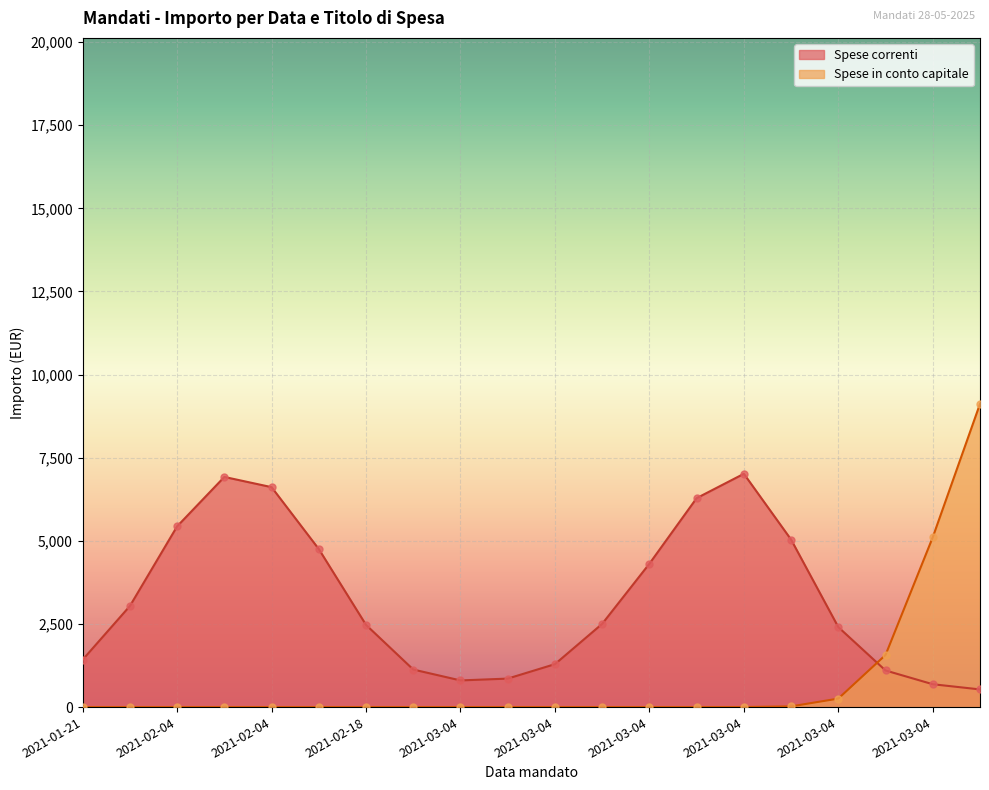

Is the value of Spese in conto capitale at 2021-02-04 greater than the value of Spese correnti at 2021-03-04?

No